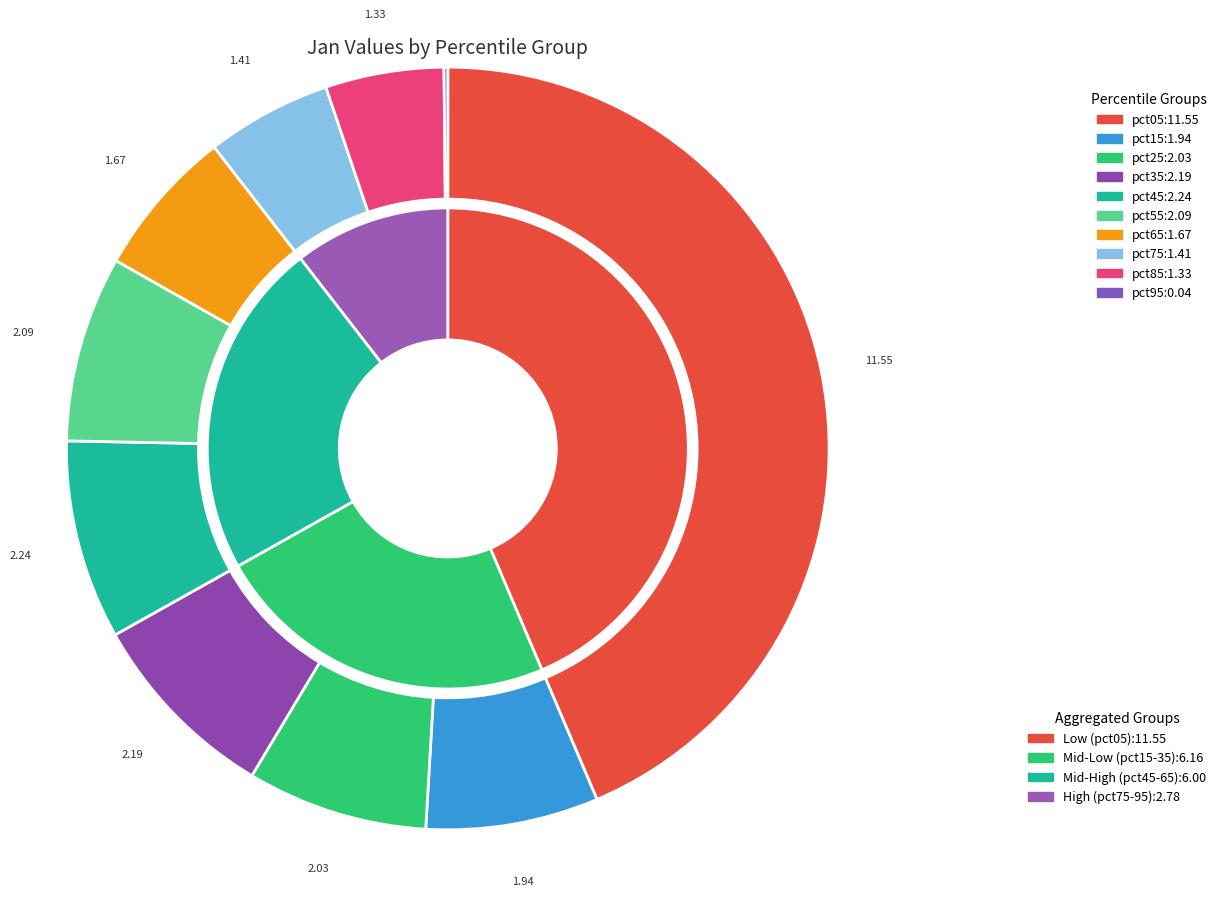

Is it true that pct65 is 6% of the pie?

True